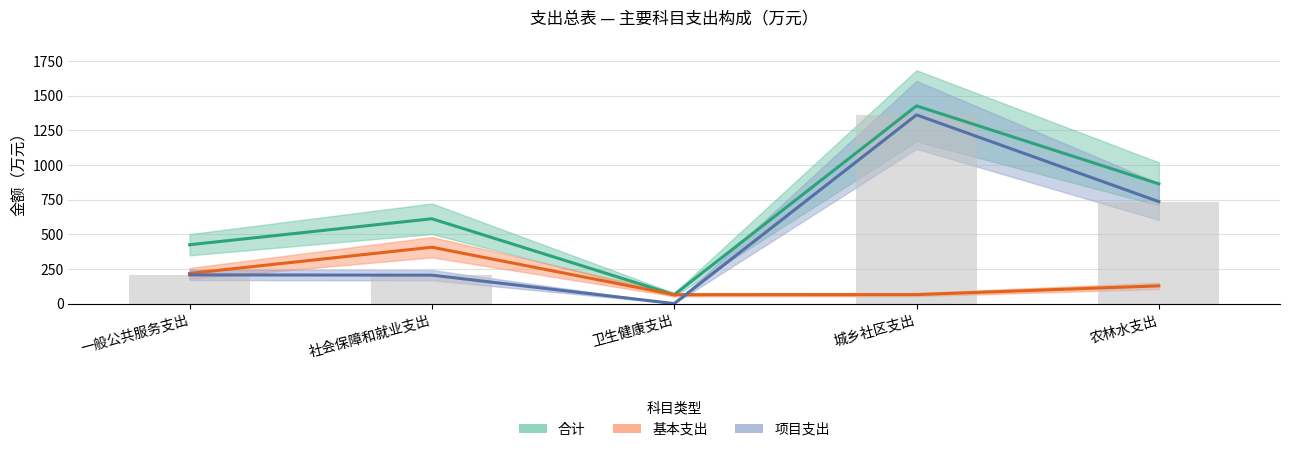

How many data points in 合计 are above 611?

3